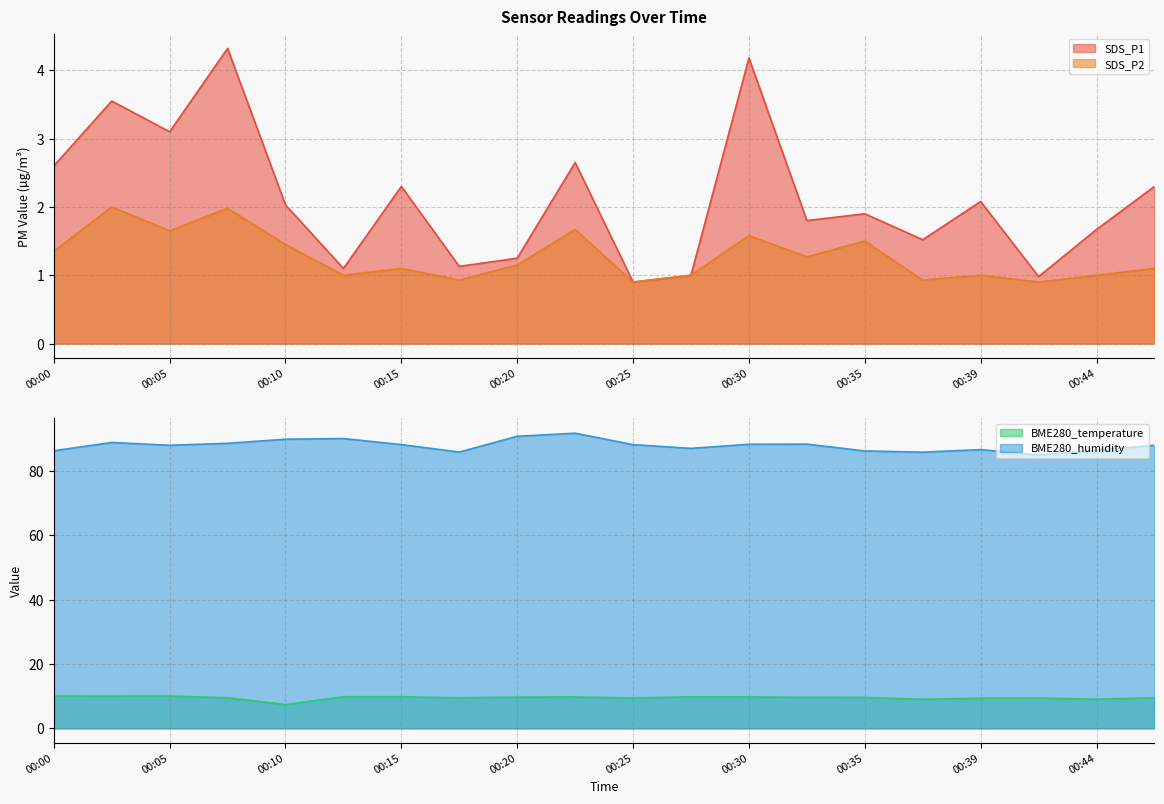

What is the maximum value shown in the chart?

91.8